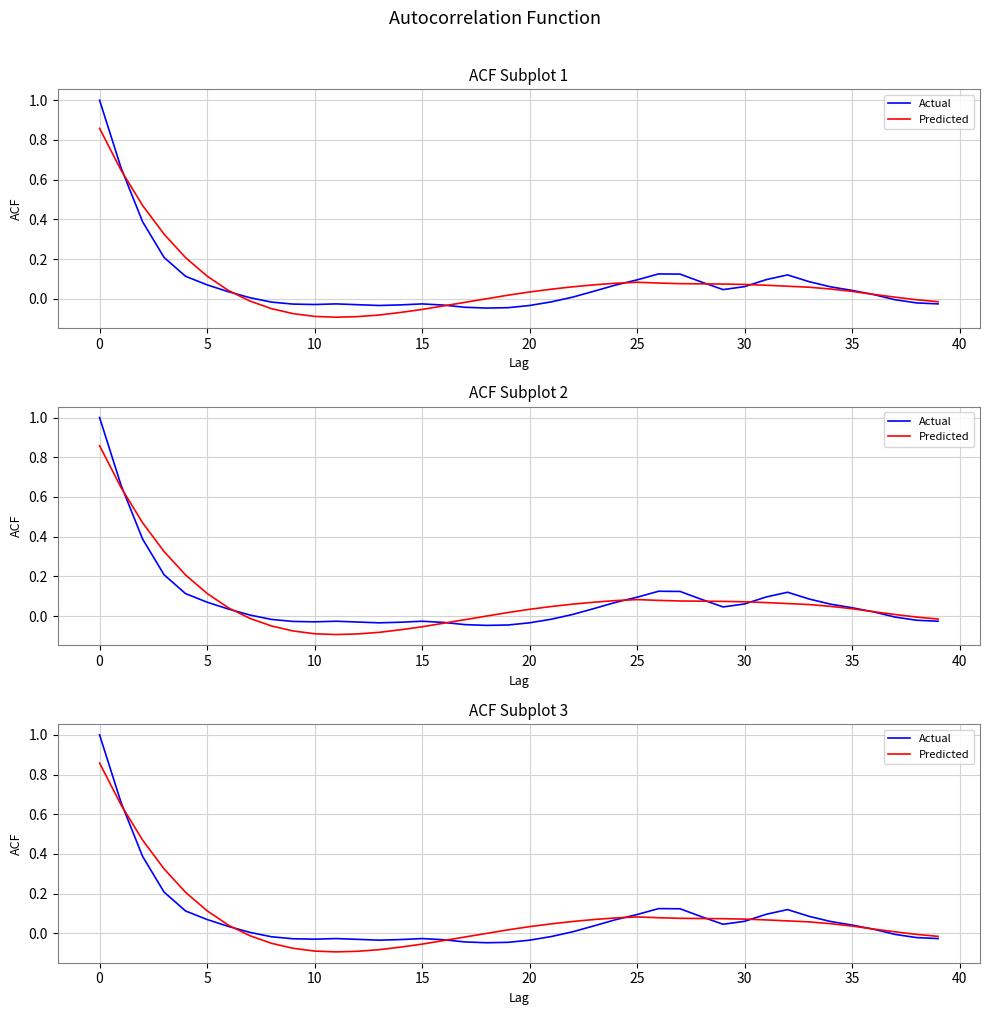

Is this an area chart (filled region under the line)?

No